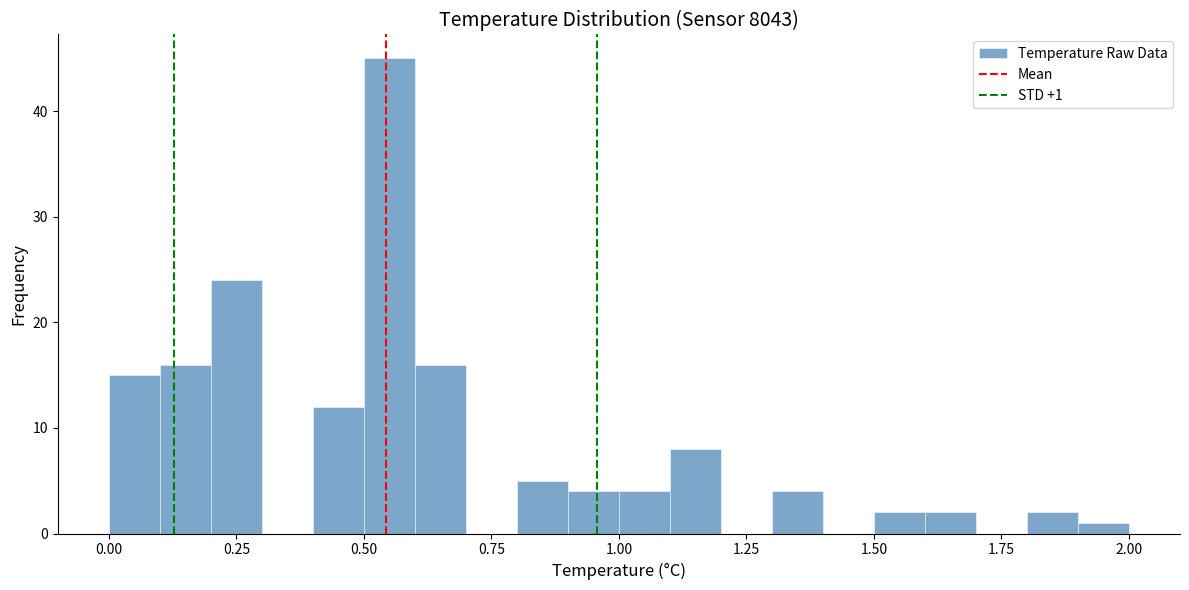

Read against the x-axis, roughly where is the centre of the tallest bar?

0.55